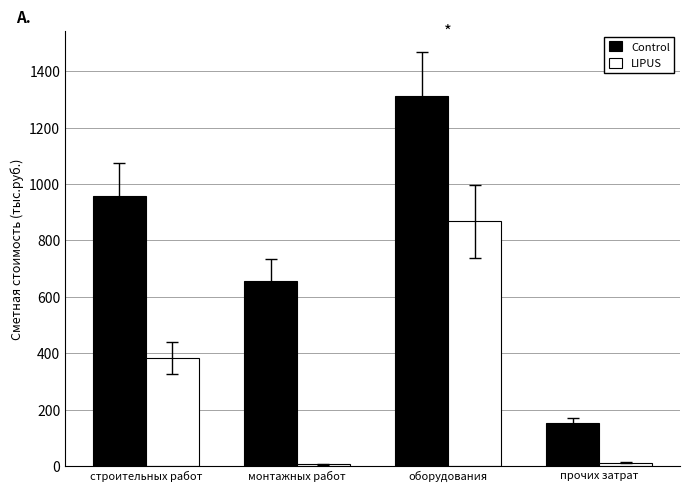

At which label does Control reach its minimum?

прочих затрат